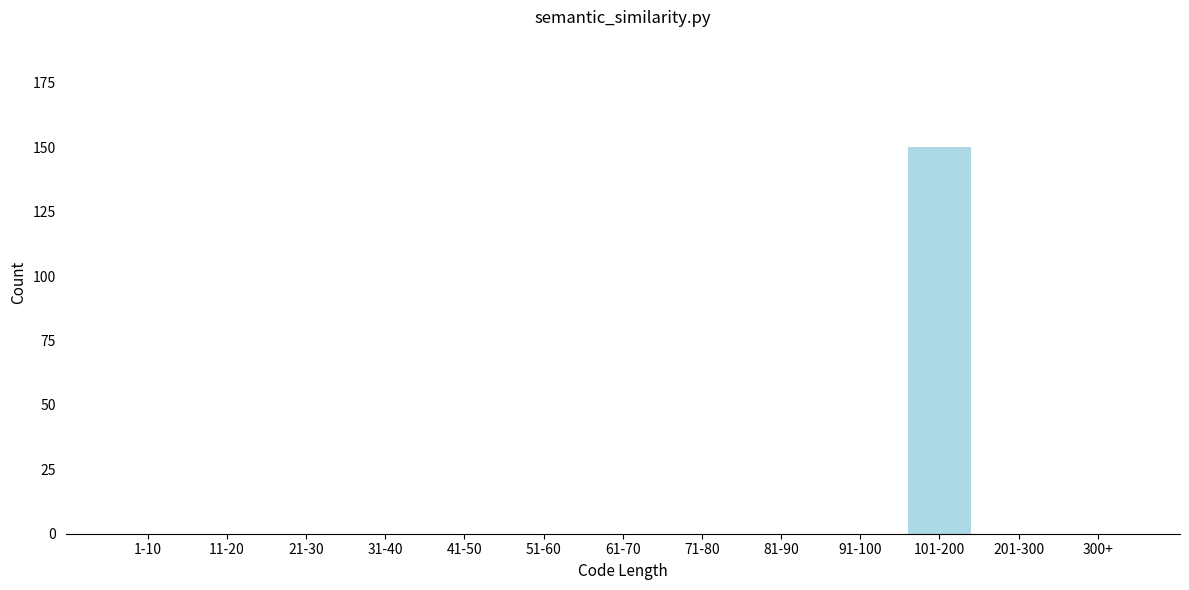

Reading left to right, transcribe all the data shown in this chart.

1-10=0	11-20=0	21-30=0	31-40=0	41-50=0	51-60=0	61-70=0	71-80=0	81-90=0	91-100=0	101-200=150	201-300=0	300+=0